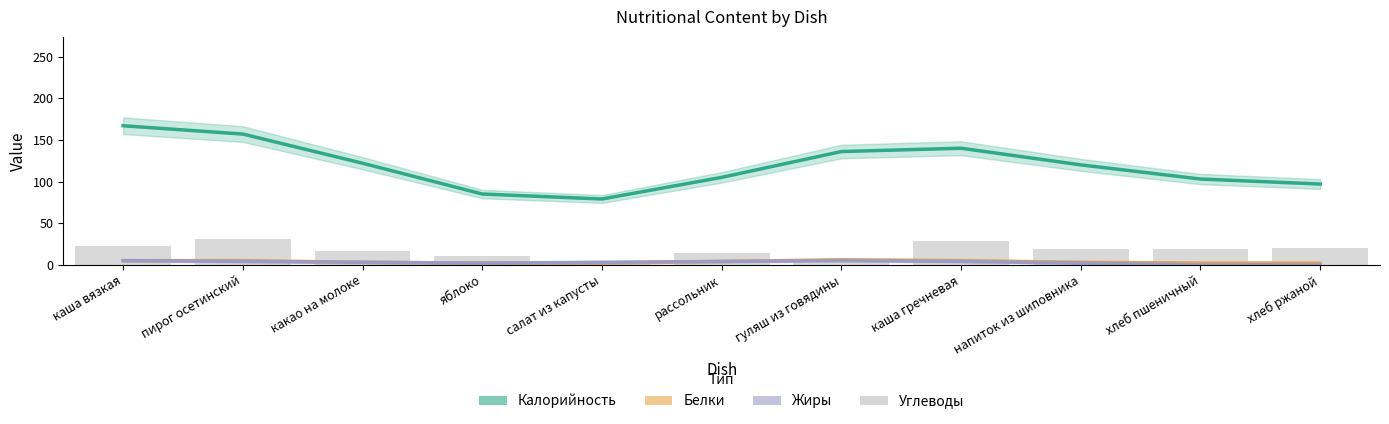

What is the label of the 1st bar from the left?

каша вязкая